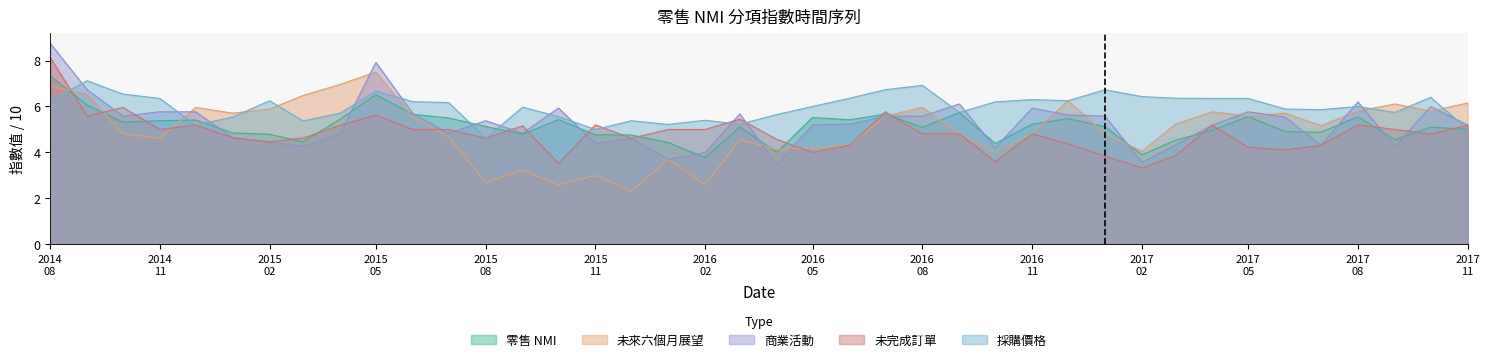

What is the minimum value for 採購價格?

4.6